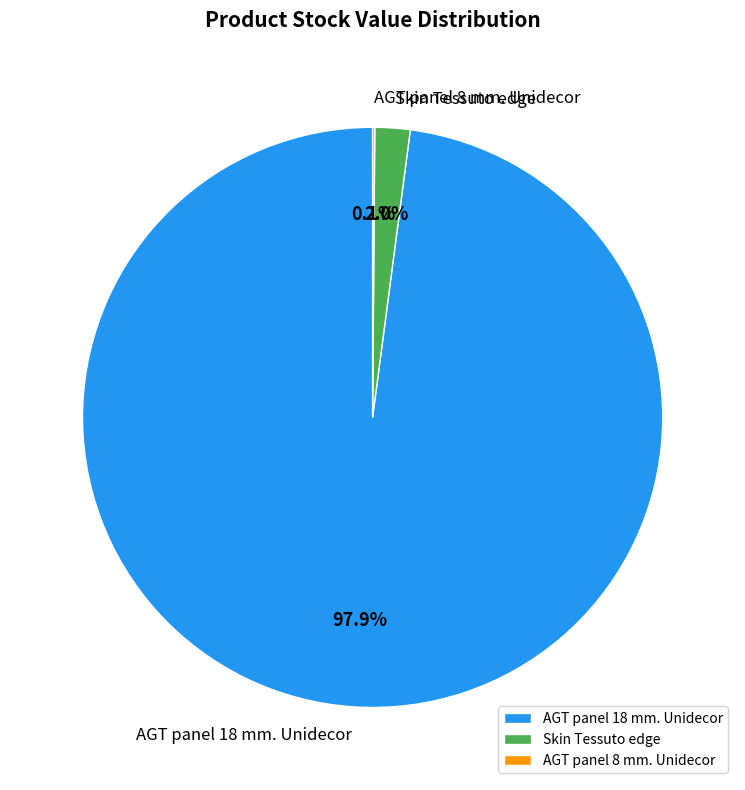

Between AGT panel 18 mm. Unidecor and Skin Tessuto edge, which is larger?

AGT panel 18 mm. Unidecor